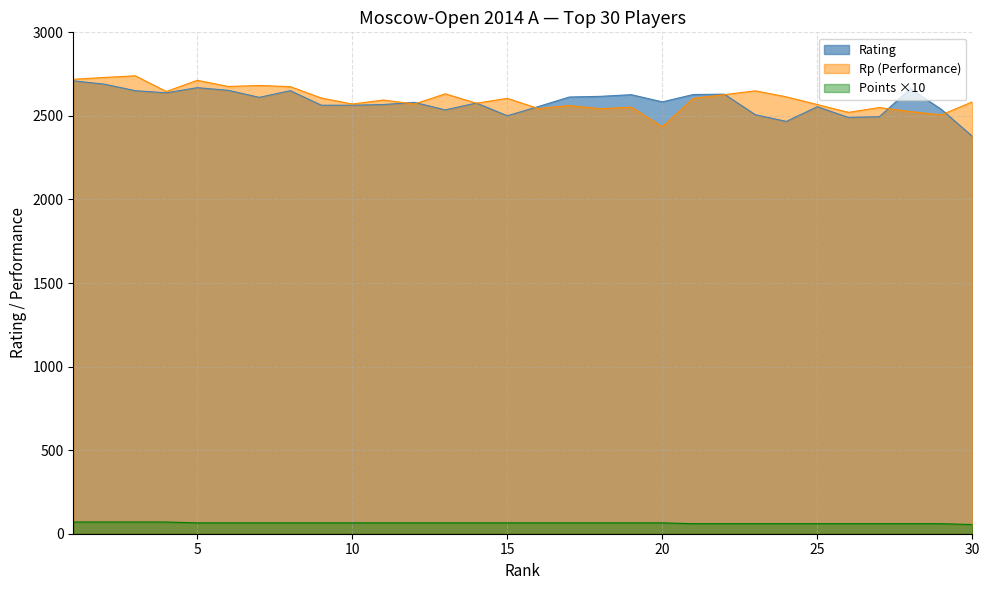

The Points series shows 65 at 15. True or false?

True